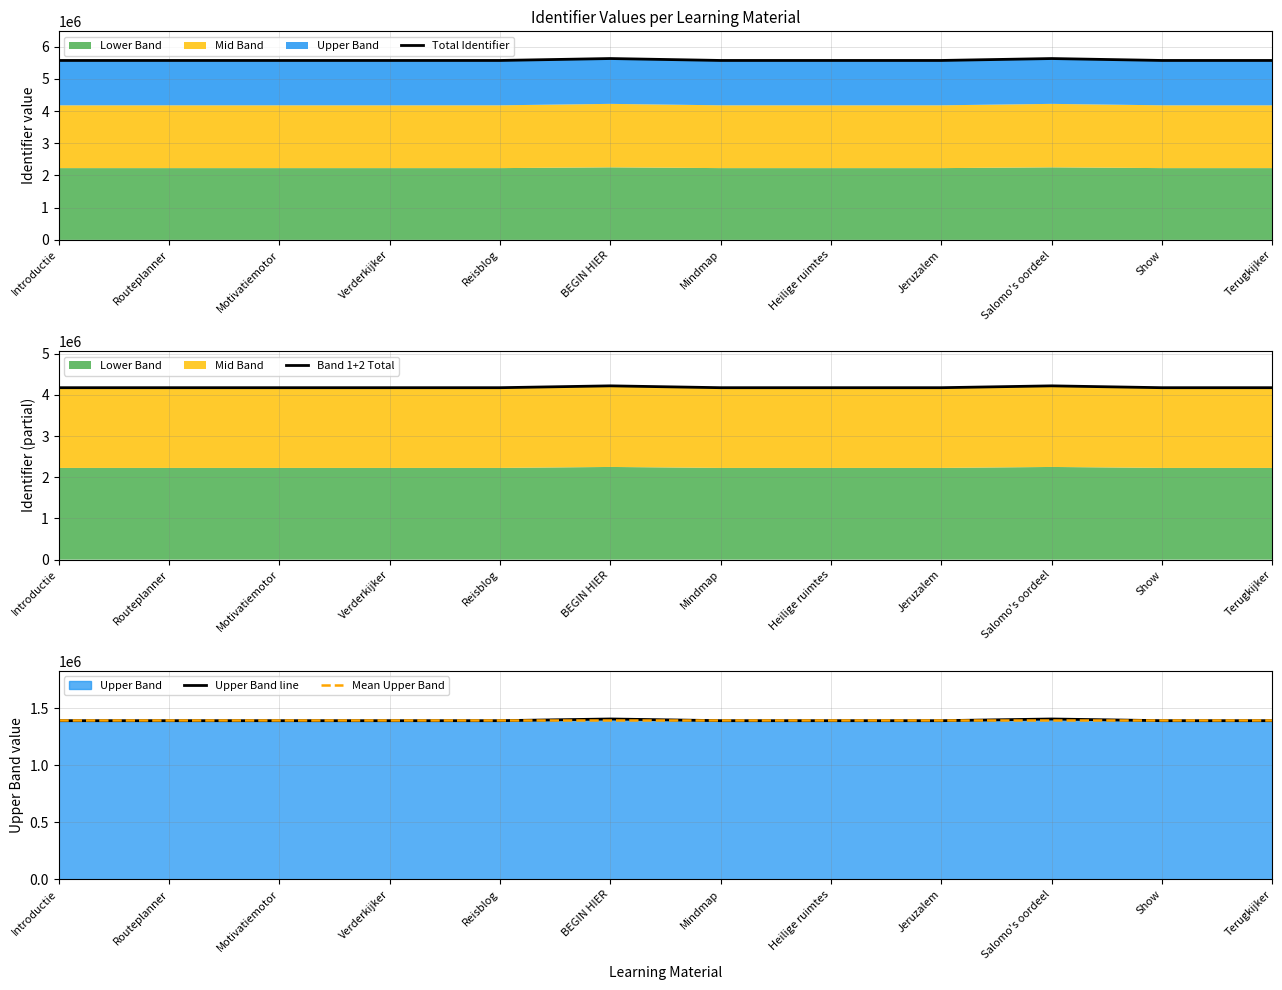

How many interior local valleys does the Total Identifier series have?

3